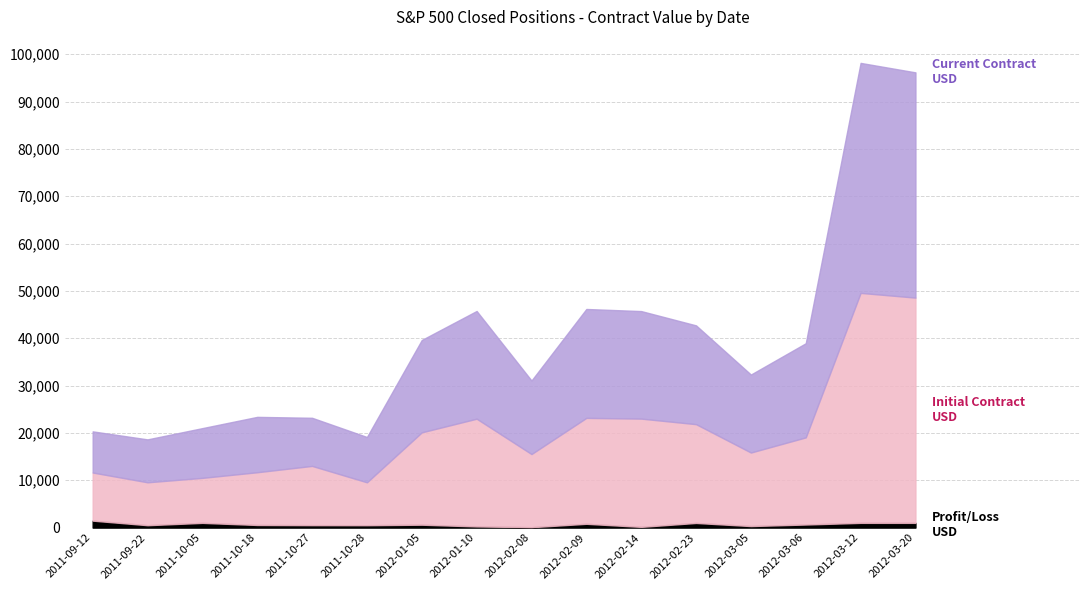

Does the chart have visible grid lines?

Yes